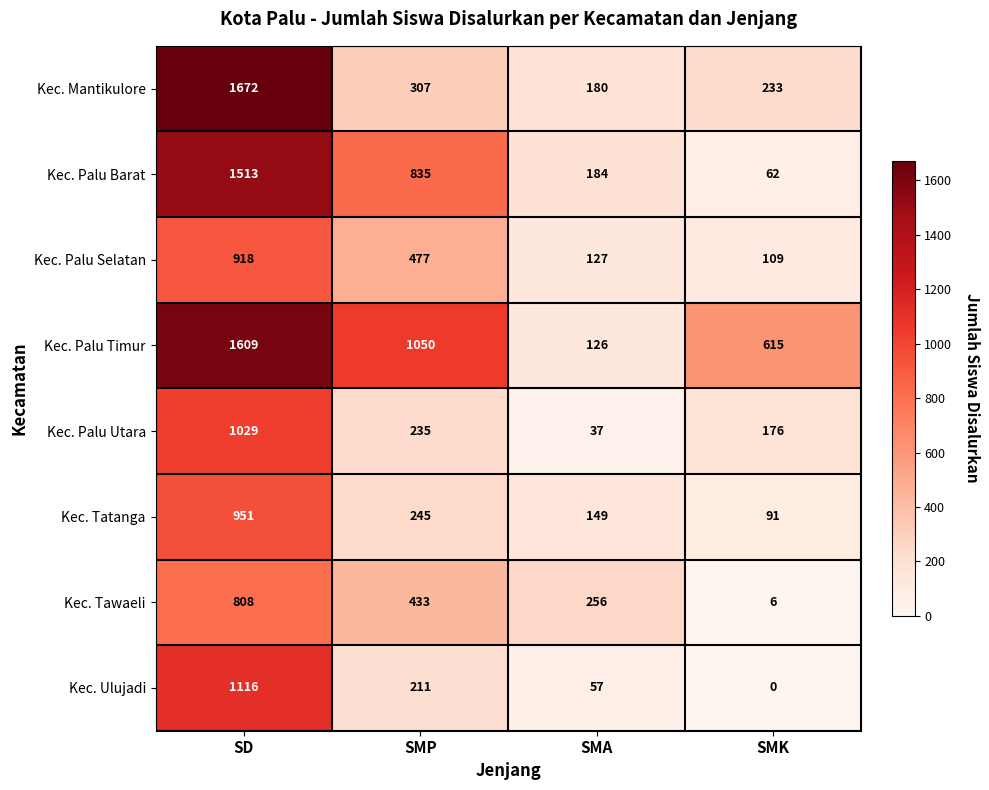

List the series in order of their peak value, highest first.

Kec. Mantikulore, Kec. Palu Timur, Kec. Palu Barat, Kec. Ulujadi, Kec. Palu Utara, Kec. Tatanga, Kec. Palu Selatan, Kec. Tawaeli